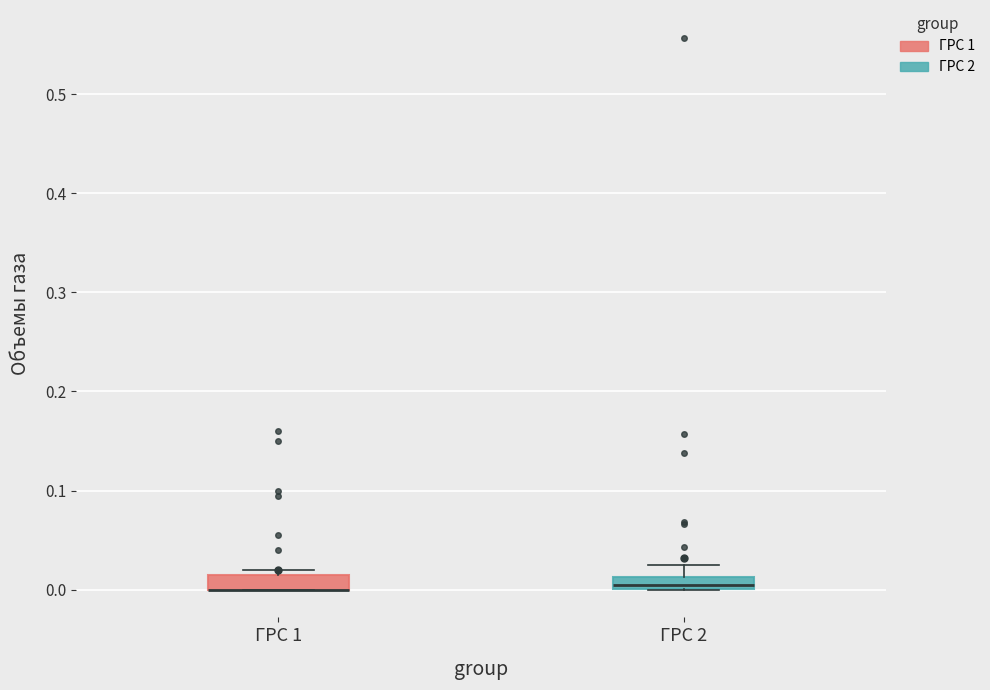

Where is the upper edge of the box for ГРС 1 on the y-axis? The values are not printed on the chart, so give them approximately, as read against the axis.

0.02